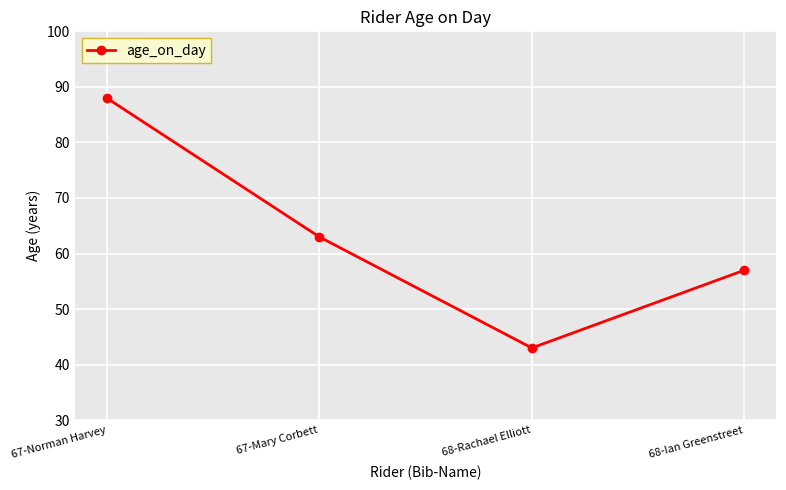

What is the value of the 1st point from the left?

88